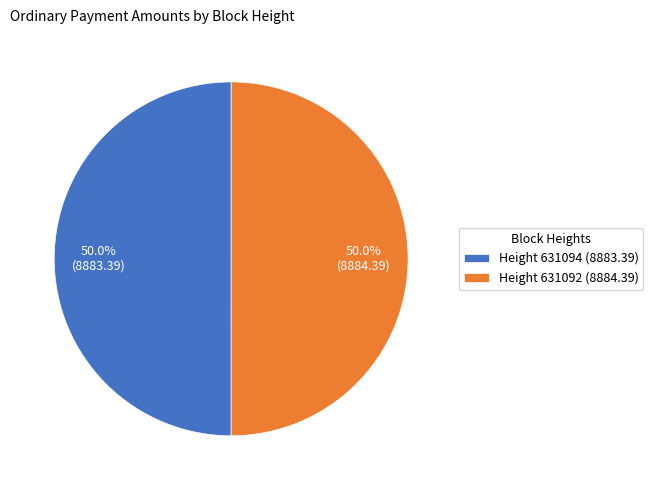

Approximately how many times larger is the value at Height 631092 compared to Height 631094?

1.0